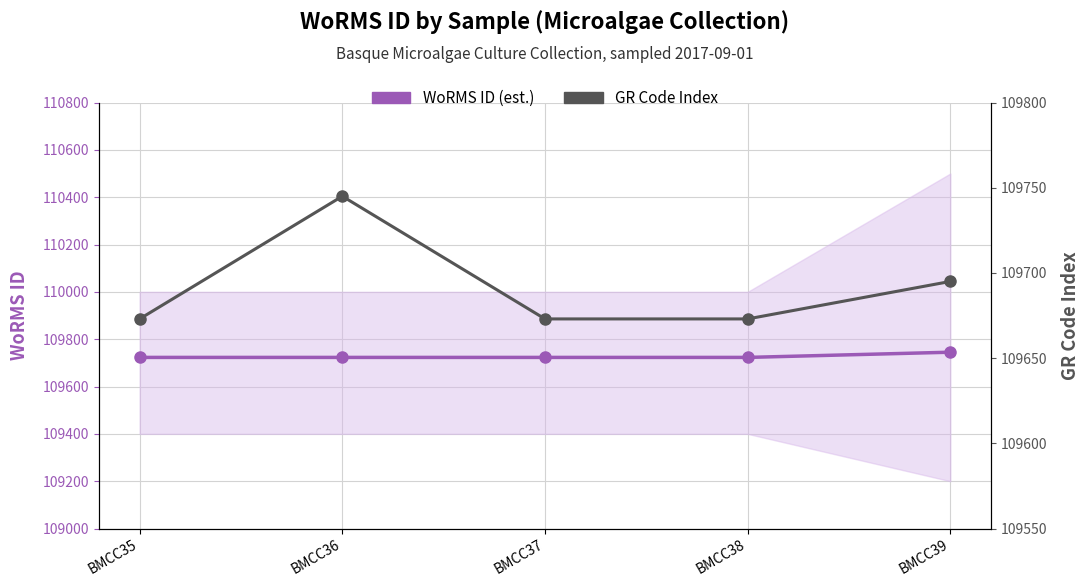

Reading left to right, transcribe all the data shown in this chart.

WoRMS ID (est.): BMCC35=109723	BMCC36=109723	BMCC37=109723	BMCC38=109723	BMCC39=109745
GR Code count: BMCC35=109673	BMCC36=109745	BMCC37=109673	BMCC38=109673	BMCC39=109695